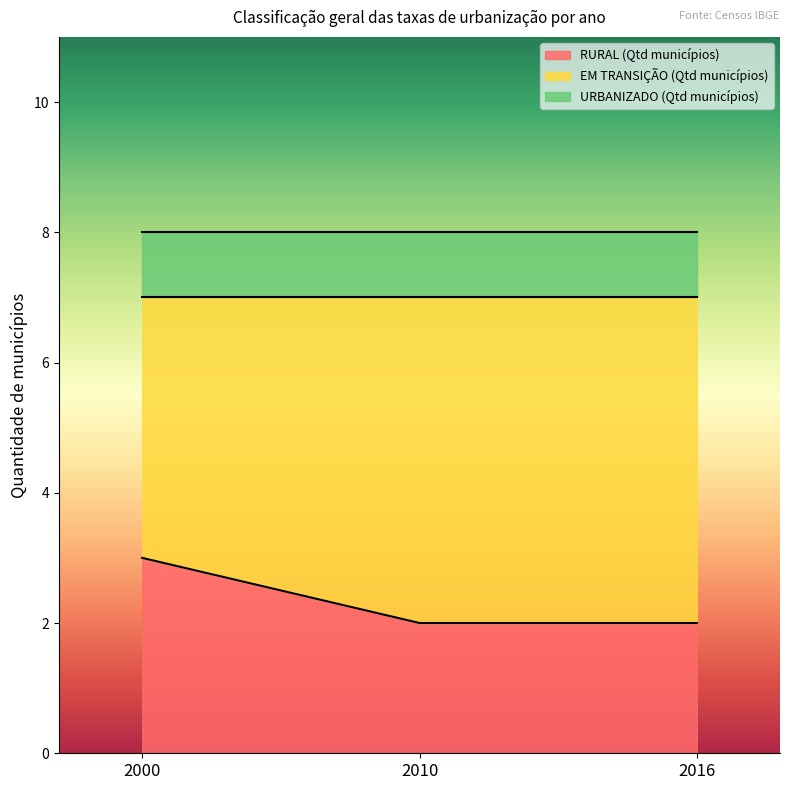

What is the maximum value for URBANIZADO (Qtd municípios)?

1